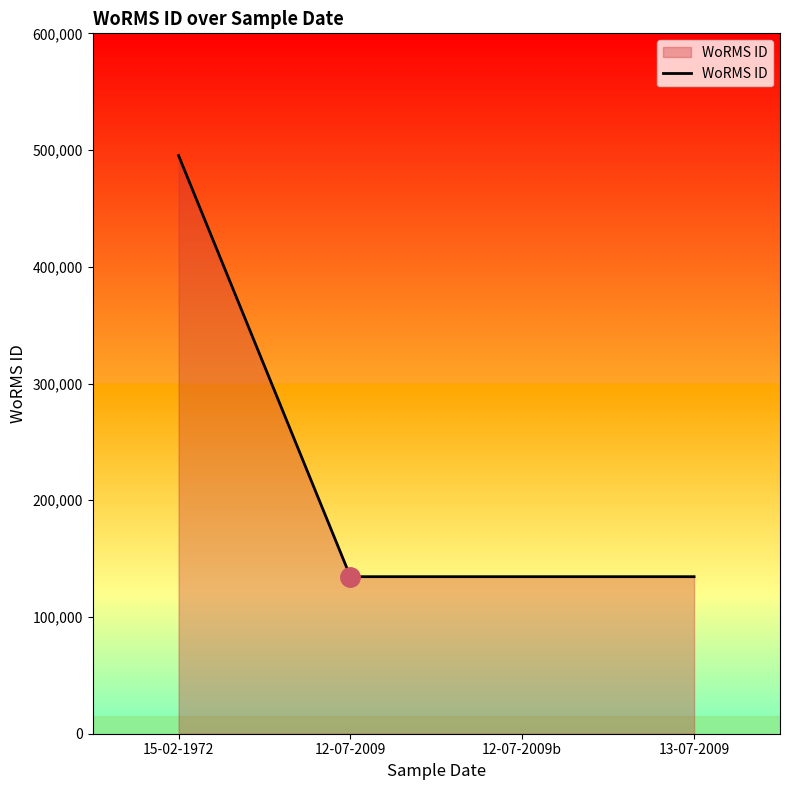

Approximately how many times larger is the value at 15-02-1972 compared to 12-07-2009?

3.7